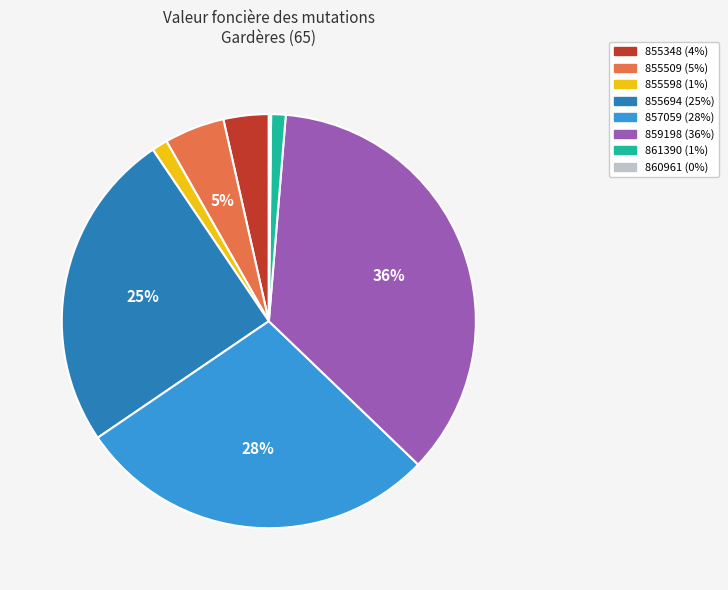

Does any single category account for the majority?

No